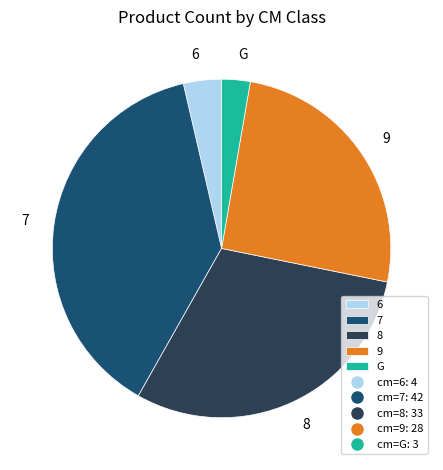

Is G the majority of the pie?

No